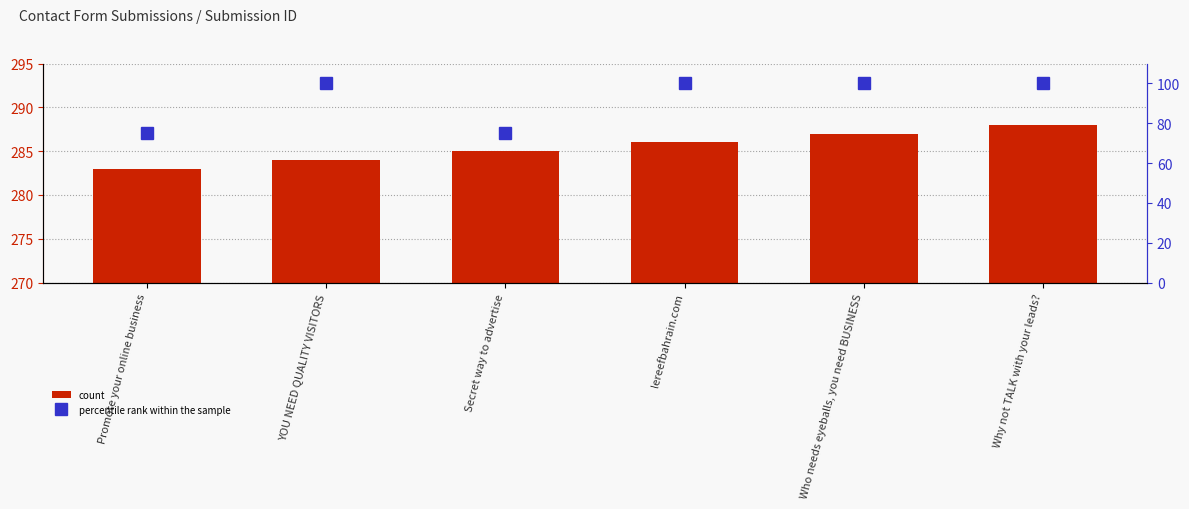

Count the number of categories in the chart.

6